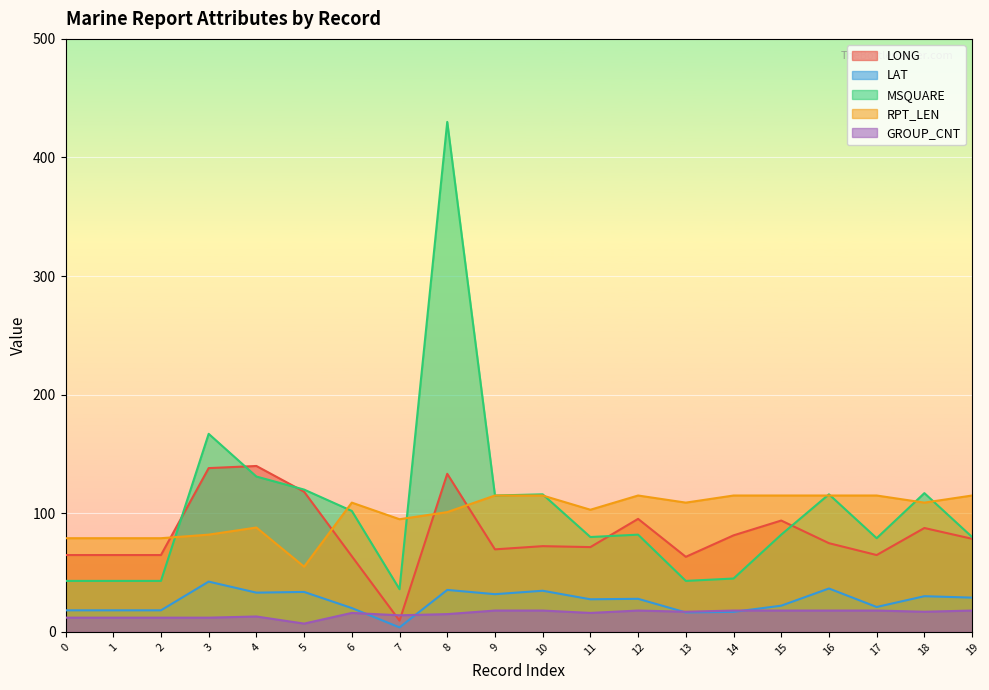

How many values in the MSQUARE series are below 82?

9